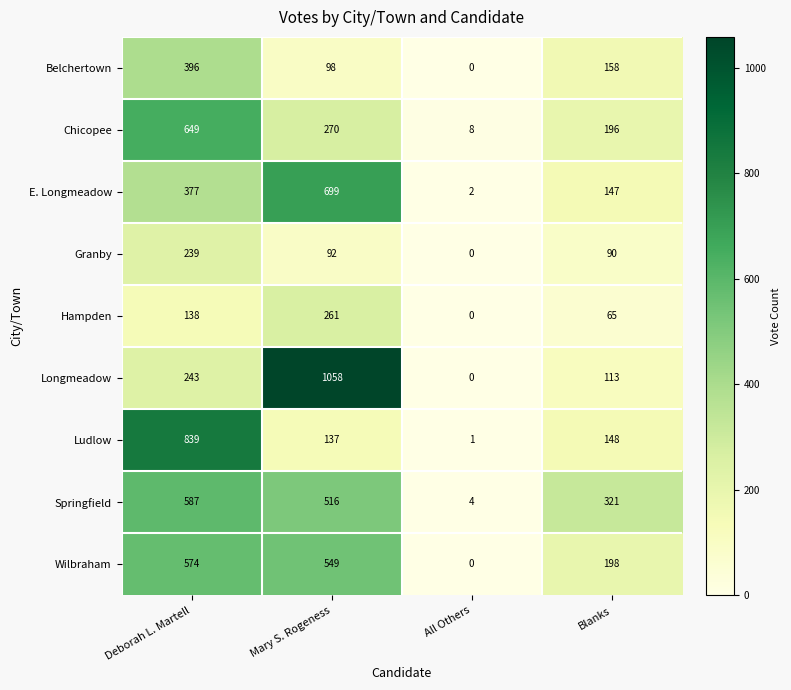

Count the number of categories in the chart.

4